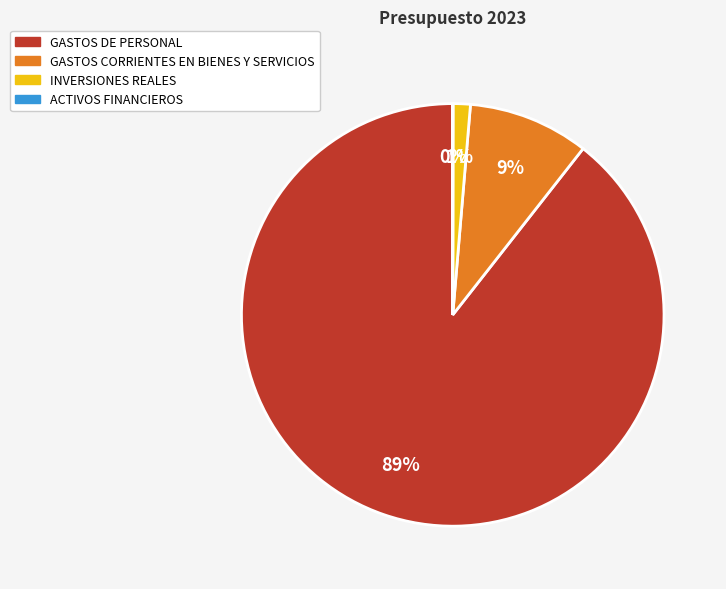

To the nearest percent, what is the average slice percentage?

25%